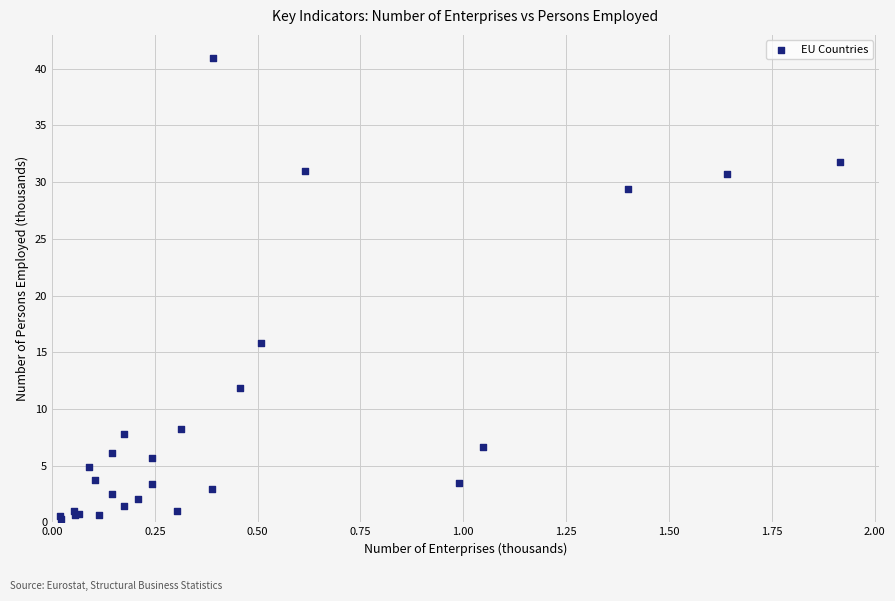

What Y value in the scatter plot is closest to 20?

15.8